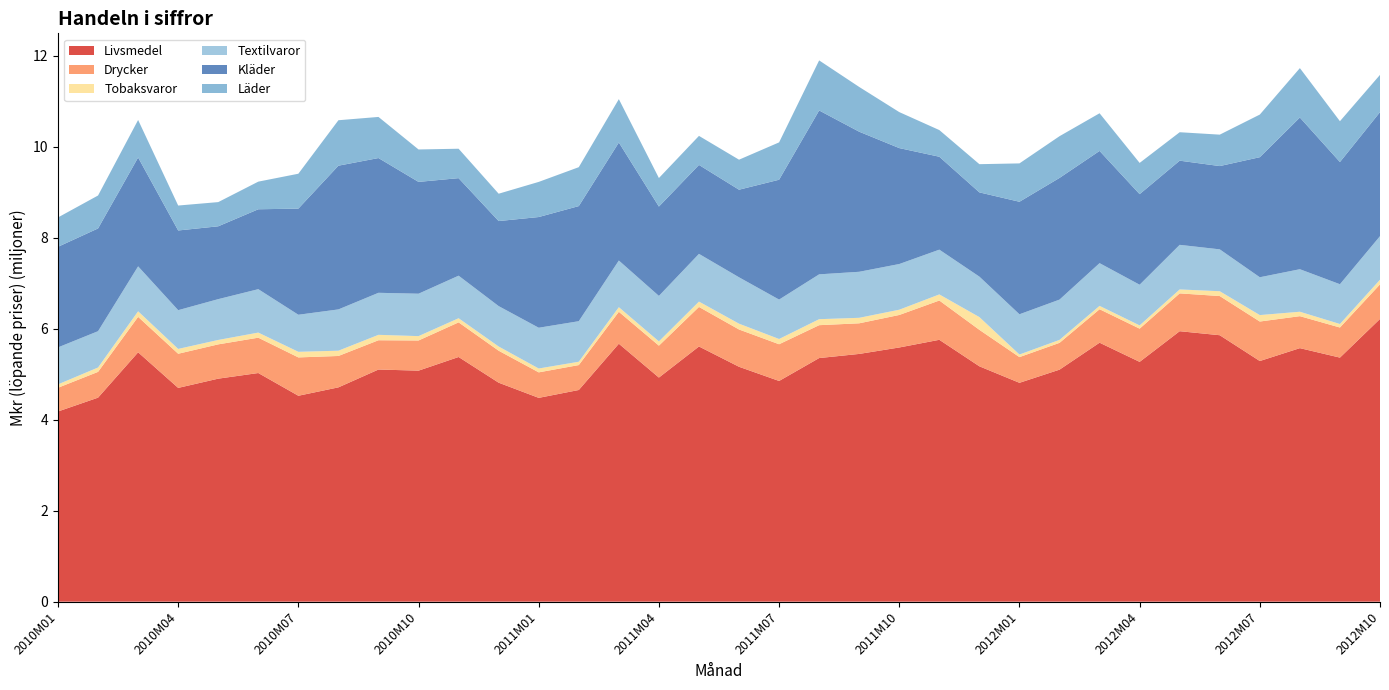

Reading right to left, list all the values displayed in this chart.

Livsmedel: 2012M10=6214272	2012M09=5364696	2012M08=5572742	2012M07=5289422	2012M06=5856674	2012M05=5945087	2012M04=5270954	2012M03=5692504	2012M02=5099857	2012M01=4810700	2011M12=5173348	2011M11=5756036	2011M10=5587195	2011M09=5445690	2011M08=5354684	2011M07=4851300	2011M06=5163043	2011M05=5609161	2011M04=4926038	2011M03=5669816	2011M02=4652794	2011M01=4479837	2010M12=4813362	2010M11=5378185	2010M10=5078187	2010M09=5102749	2010M08=4710659	2010M07=4526144	2010M06=5025774	2010M05=4901936	2010M04=4698907	2010M03=5481150	2010M02=4484502	2010M01=4180333
Drycker: 2012M10=759968	2012M09=661471	2012M08=702816	2012M07=868296	2012M06=860973	2012M05=831415	2012M04=729938	2012M03=735333	2012M02=589071	2012M01=564815	2011M12=801641	2011M11=863604	2011M10=714588	2011M09=672816	2011M08=722684	2011M07=807061	2011M06=819667	2011M05=869349	2011M04=701408	2011M03=701757	2011M02=547747	2011M01=560511	2010M12=702825	2010M11=761052	2010M10=662719	2010M09=643480	2010M08=689904	2010M07=842733	2010M06=776640	2010M05=753691	2010M04=750549	2010M03=779141	2010M02=566668	2010M01=521456
Tobaksvaror: 2012M10=101927	2012M09=77124	2012M08=97372	2012M07=141767	2012M06=106016	2012M05=86727	2012M04=71649	2012M03=73779	2012M02=65097	2012M01=56935	2011M12=280019	2011M11=133970	2011M10=115554	2011M09=120978	2011M08=131813	2011M07=115243	2011M06=127704	2011M05=117251	2011M04=93522	2011M03=101334	2011M02=73310	2011M01=84807	2010M12=92455	2010M11=90785	2010M10=96109	2010M09=119008	2010M08=115793	2010M07=123185	2010M06=112145	2010M05=97120	2010M04=105962	2010M03=122536	2010M02=96006	2010M01=74571
Textilvaror: 2012M10=958131	2012M09=874389	2012M08=934534	2012M07=831365	2012M06=920468	2012M05=979871	2012M04=894005	2012M03=939398	2012M02=885402	2012M01=884604	2011M12=889550	2011M11=983930	2011M10=1004288	2011M09=1011603	2011M08=985734	2011M07=866432	2011M06=1019595	2011M05=1049063	2011M04=999792	2011M03=1025583	2011M02=891044	2011M01=895921	2010M12=887974	2010M11=935222	2010M10=932269	2010M09=923965	2010M08=907765	2010M07=814670	2010M06=954190	2010M05=897056	2010M04=851825	2010M03=987611	2010M02=798155	2010M01=812713
Kläder: 2012M10=2726248	2012M09=2685978	2012M08=3334668	2012M07=2638980	2012M06=1830595	2012M05=1850343	2012M04=1990921	2012M03=2466857	2012M02=2674837	2012M01=2473137	2011M12=1851880	2011M11=2042354	2011M10=2548493	2011M09=3078825	2011M08=3602350	2011M07=2634475	2011M06=1925180	2011M05=1955125	2011M04=1964027	2011M03=2594273	2011M02=2530243	2011M01=2433492	2010M12=1869358	2010M11=2144042	2010M10=2457603	2010M09=2961952	2010M08=3159199	2010M07=2332998	2010M06=1756437	2010M05=1601181	2010M04=1751766	2010M03=2393228	2010M02=2258485	2010M01=2211223
Läder: 2012M10=818613	2012M09=897091	2012M08=1085716	2012M07=936971	2012M06=690625	2012M05=625182	2012M04=686499	2012M03=827612	2012M02=917084	2012M01=843318	2011M12=619827	2011M11=586076	2011M10=790971	2011M09=983668	2011M08=1100167	2011M07=820872	2011M06=659821	2011M05=638364	2011M04=626859	2011M03=953133	2011M02=855185	2011M01=772215	2010M12=601137	2010M11=646582	2010M10=712632	2010M09=903543	2010M08=998883	2010M07=766549	2010M06=607349	2010M05=531725	2010M04=548212	2010M03=824322	2010M02=723962	2010M01=645004